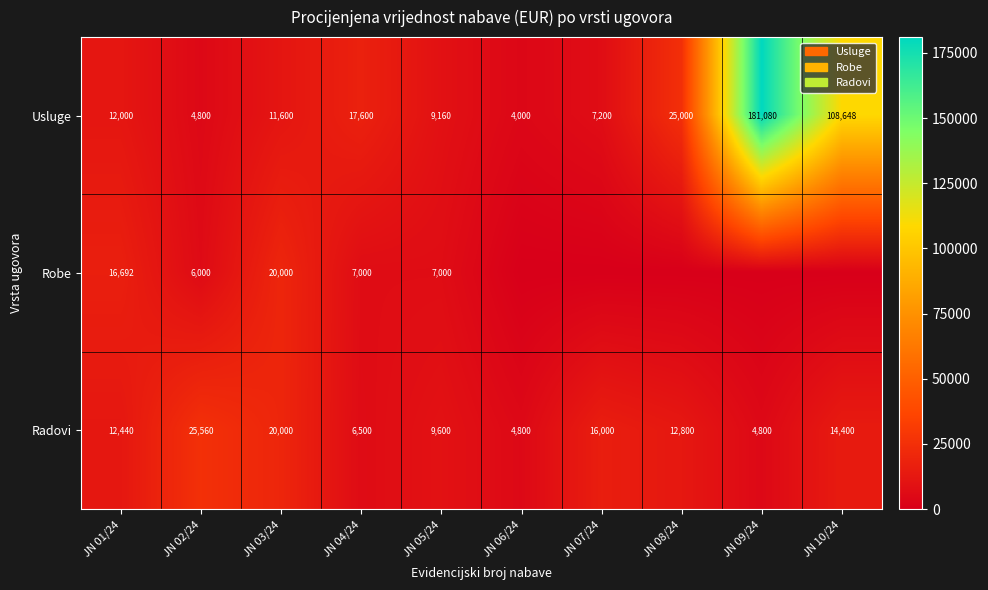

What is the spread (max minus min) of values at JN 04/24?

11100